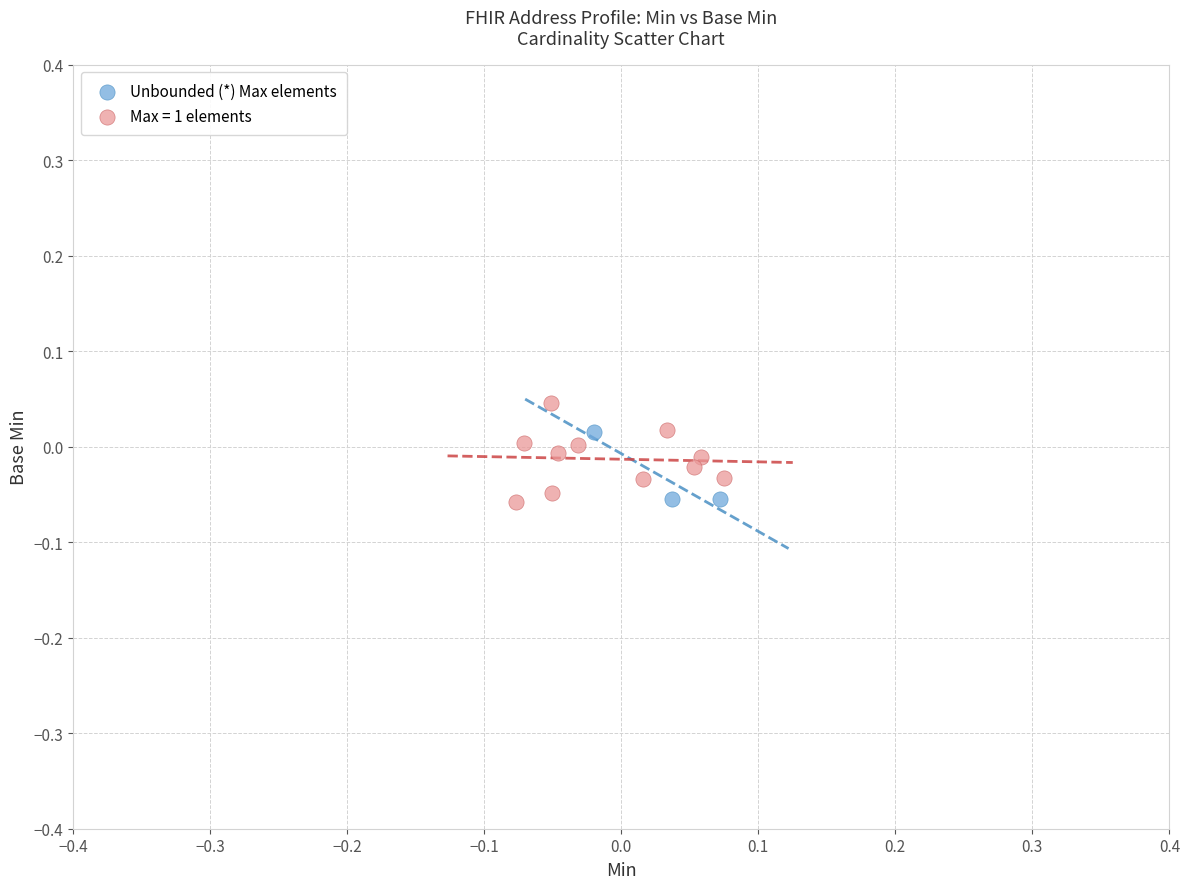

Which series has the widest spread of Y values?

Max = 1 elements